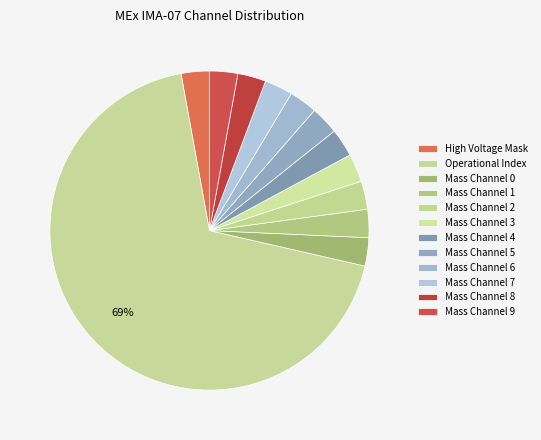

Count the number of slices in the pie.

12